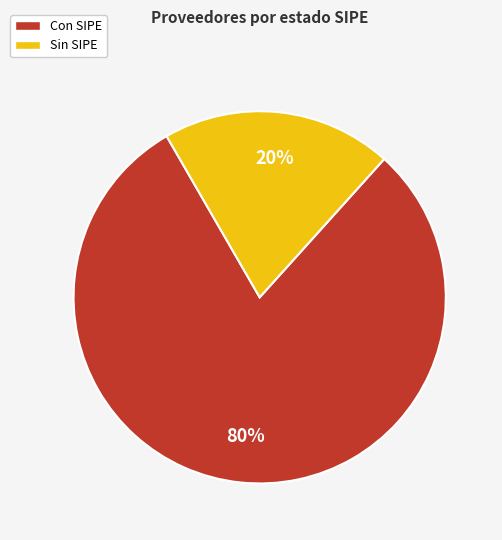

Is there a majority slice in this chart?

Yes